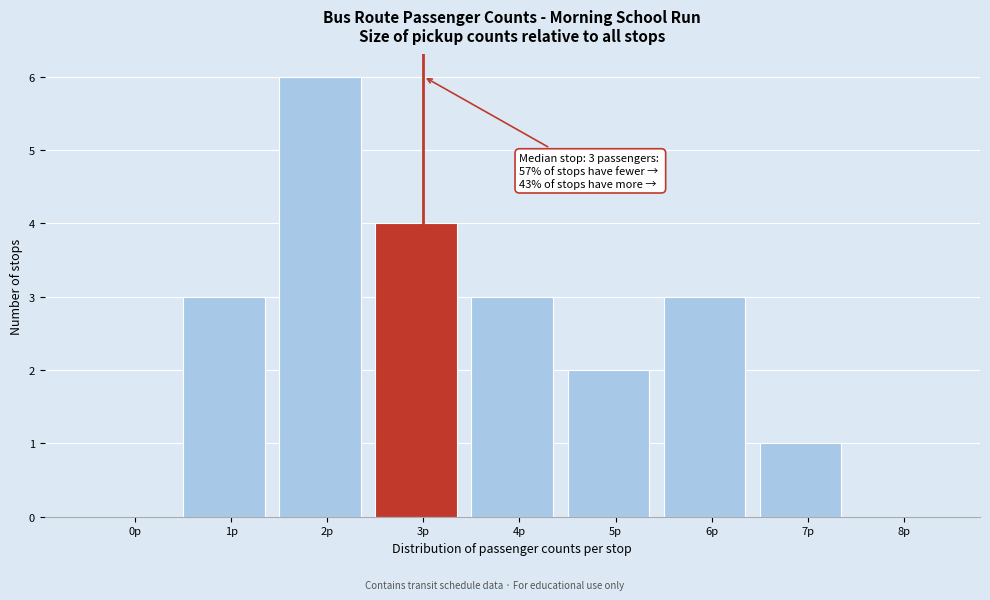

Reading right to left, what are all the values shown in this chart?

8p=0	7p=1	6p=3	5p=2	4p=3	3p=4	2p=6	1p=3	0p=0